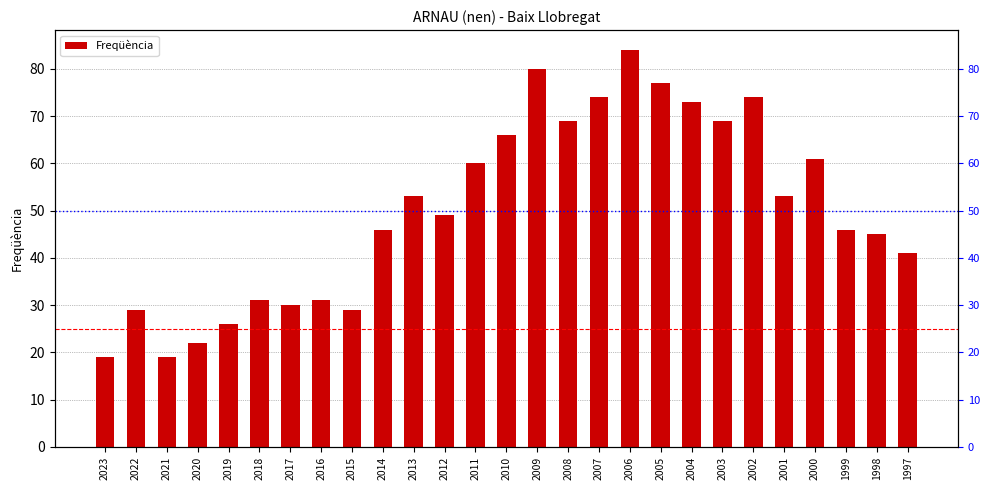

What is the change in value from 2017 to 2007?

+44